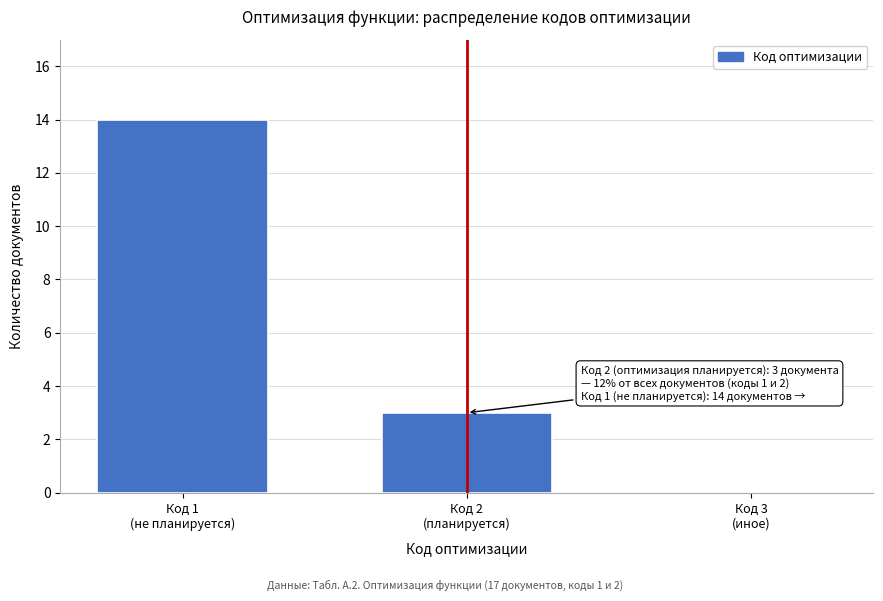

What is the greatest value displayed?

14